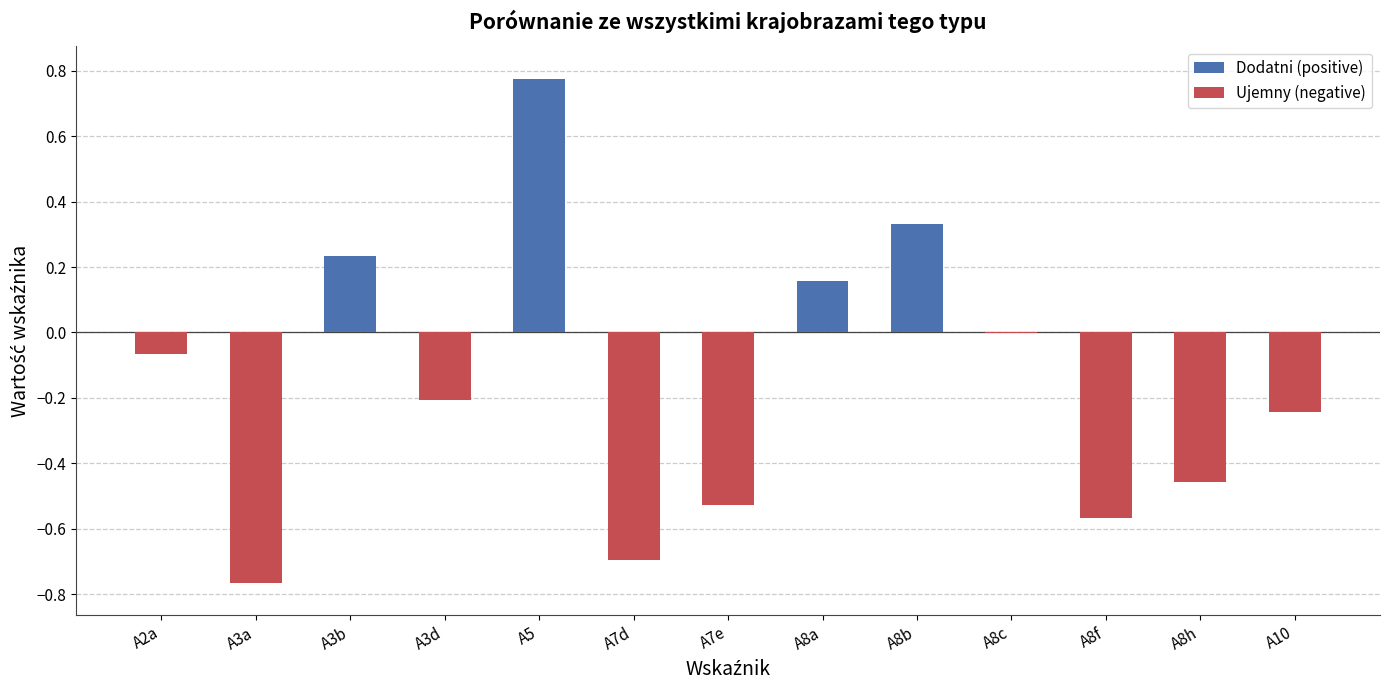

Between A8b and A3a, which is larger?

A8b